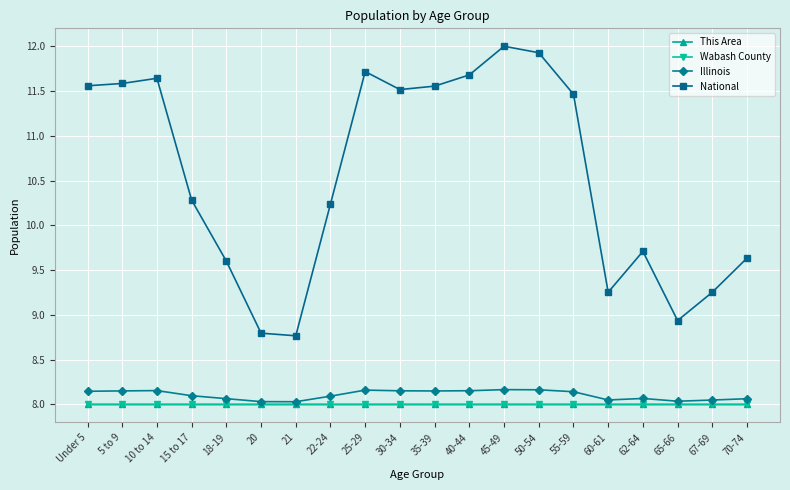

How many lines are shown in the chart?

4